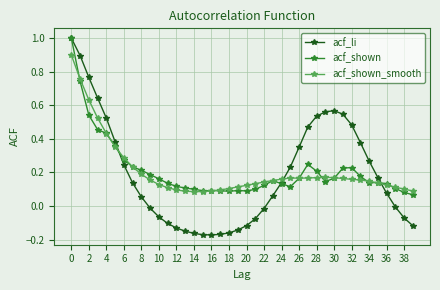

Which series has the widest spread of values?

acf_li